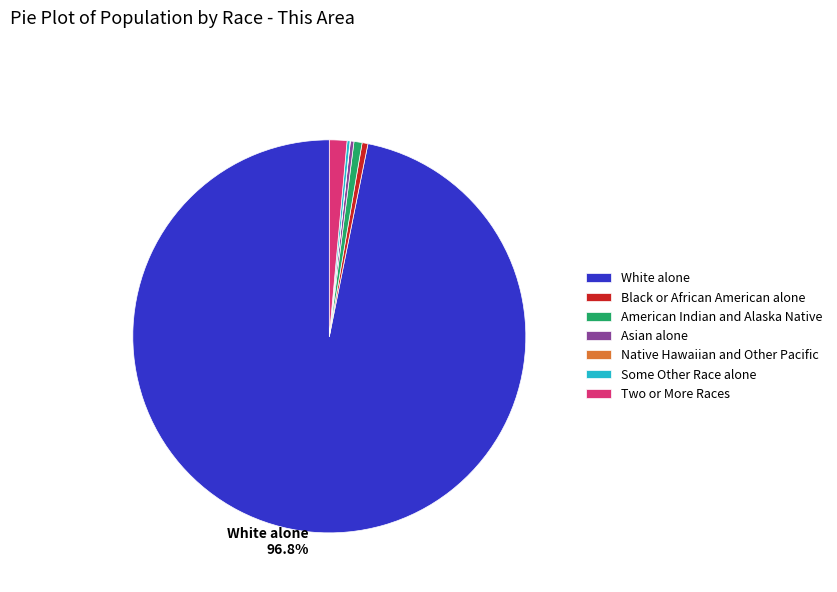

Does any single category account for the majority?

Yes